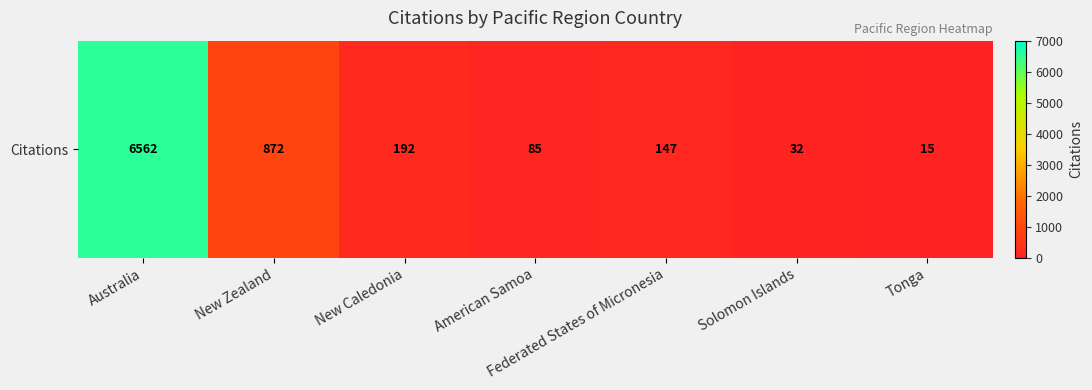

Which category has the lowest value across all series?

Tonga